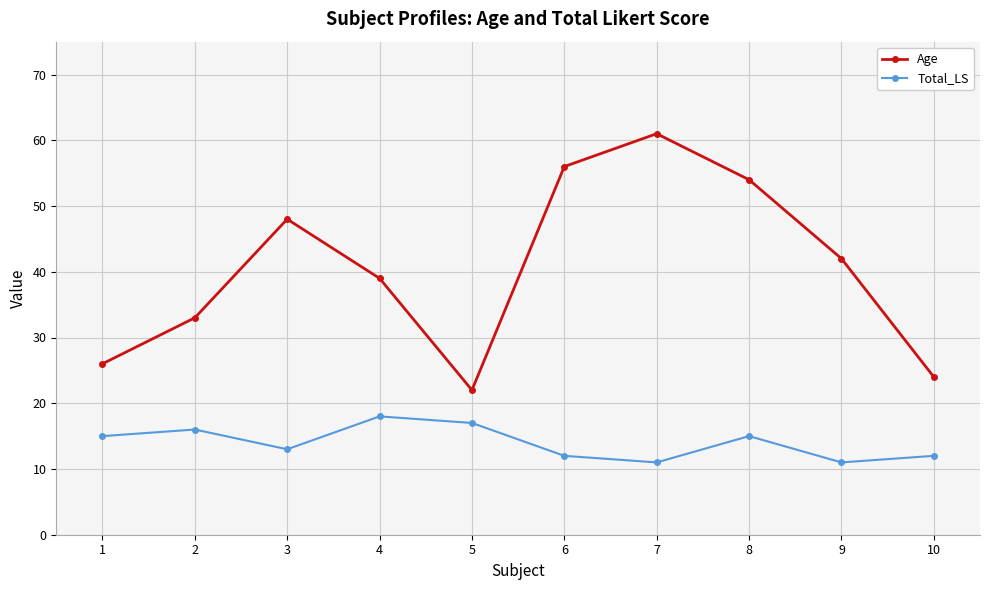

The Age series shows 79 at 3. True or false?

False